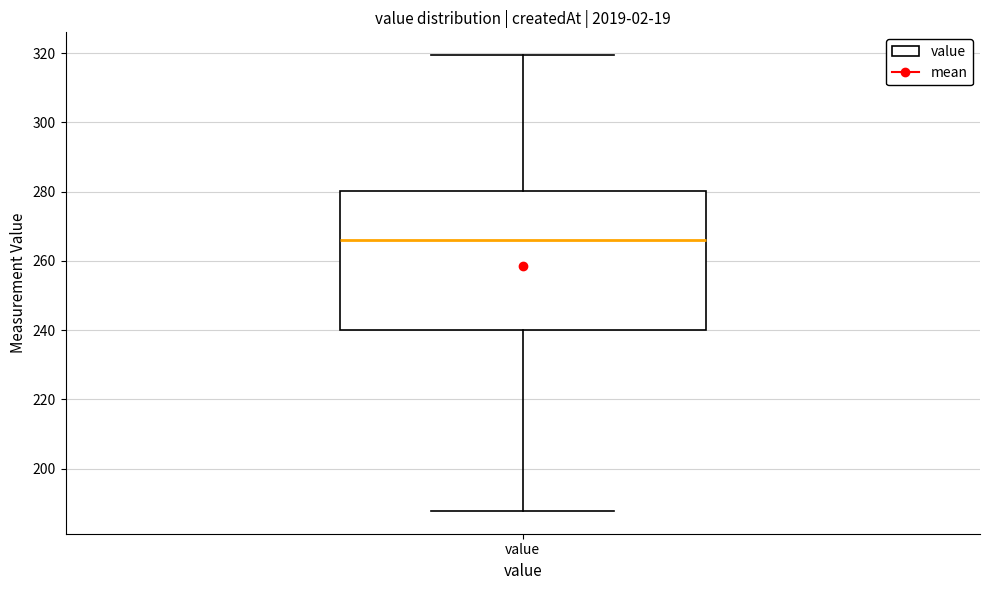

Read this box plot against the y-axis: the position of the median line, the range covered by the box, and the ends of both whiskers. The values are not printed on the chart, so give them approximately, as read against the axis.

median 266, box 240 to 280, whiskers 188 to 320